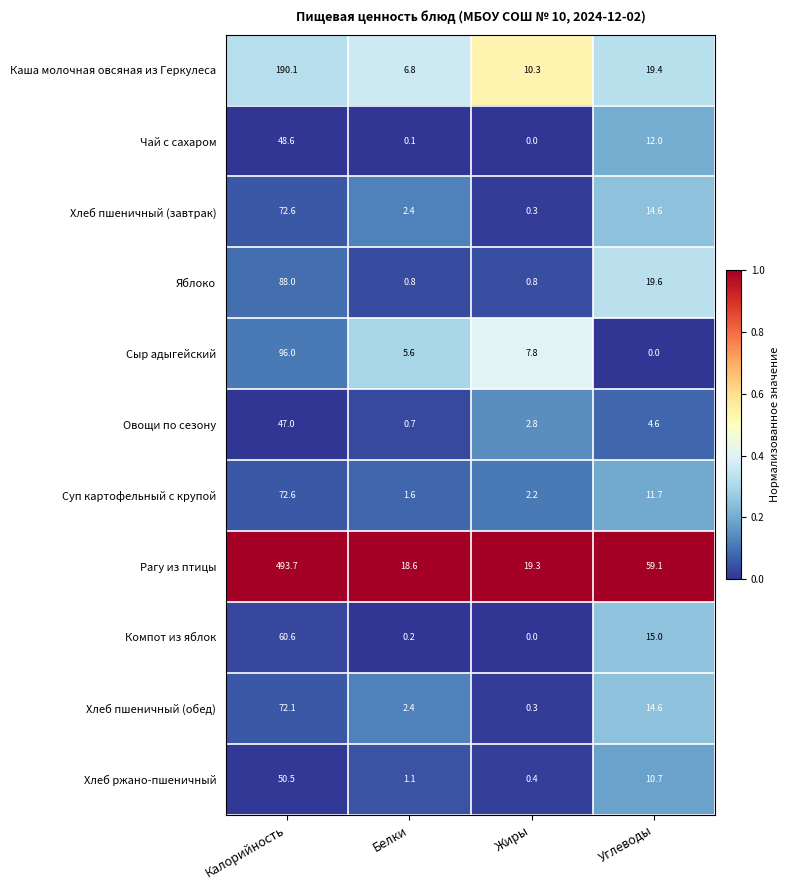

What is the sum of all Овощи по сезону values?

55.1